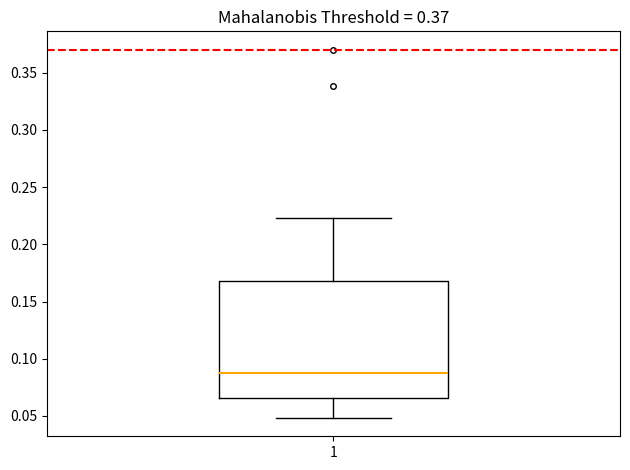

Where is the upper edge of the box at x = 1 on the y-axis? The values are not printed on the chart, so give them approximately, as read against the axis.

0.170